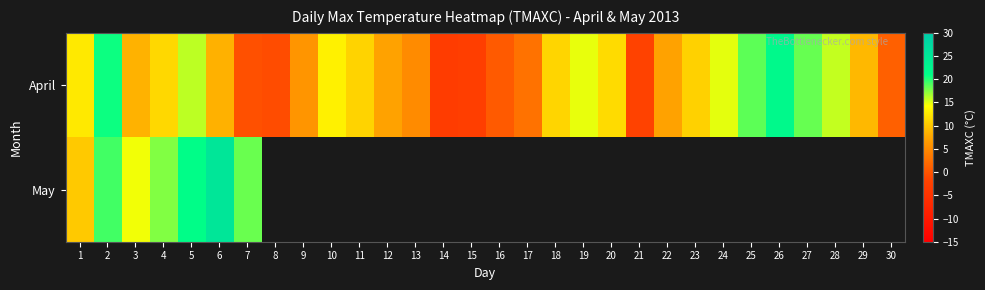

Between 18 and 10, which is larger?

10